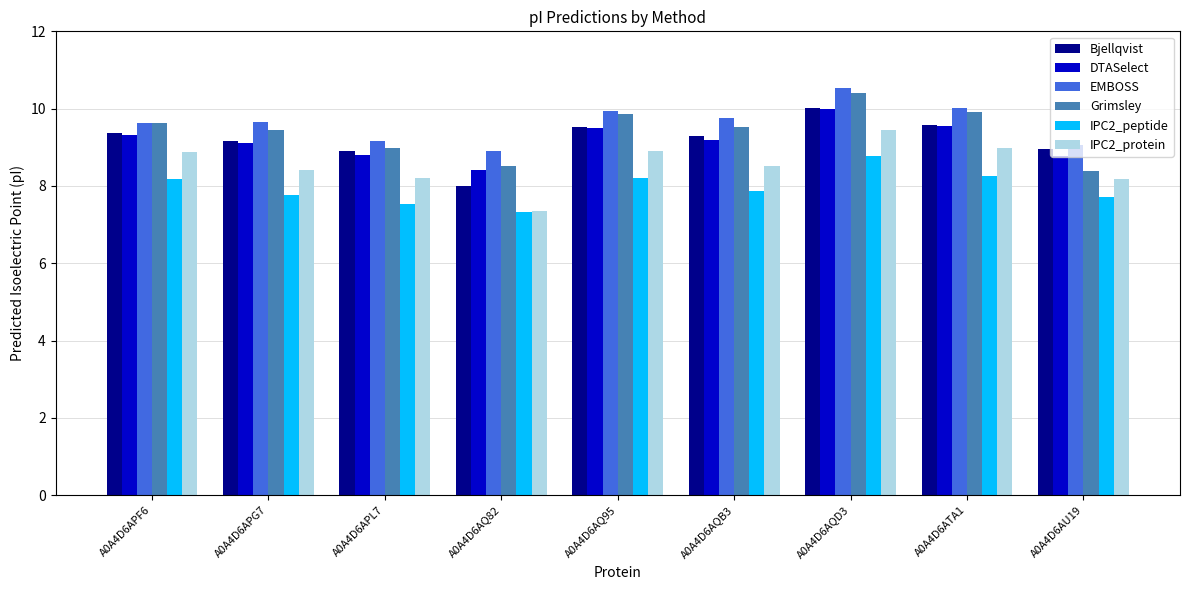

The Bjellqvist series shows 9.2 at A0A4D6APG7. True or false?

True